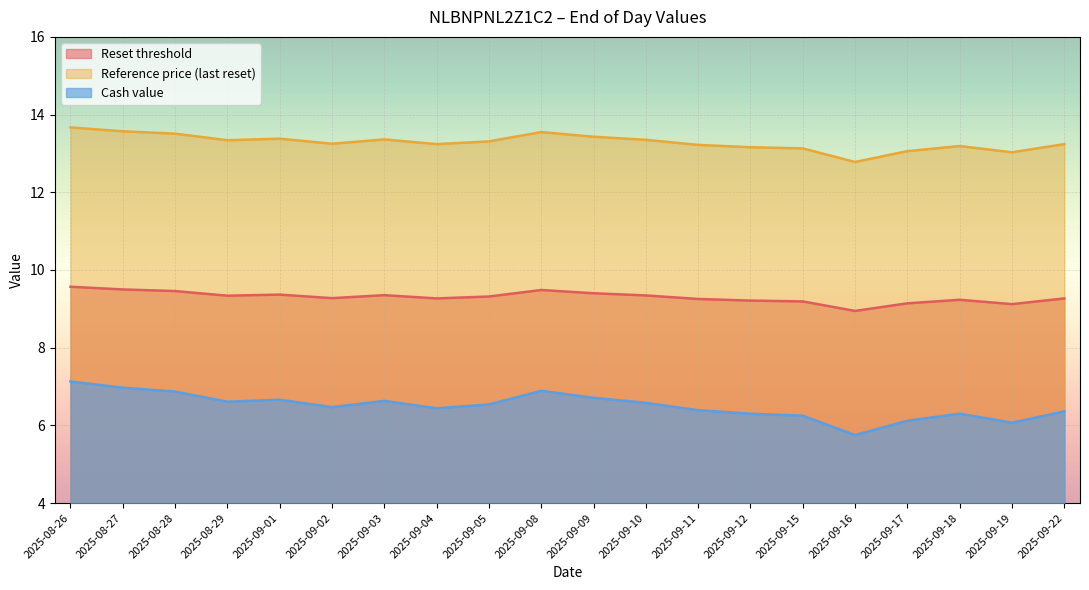

Reading left to right, list all the values displayed in this chart.

Reset threshold: 2025-08-26=9.6	2025-08-27=9.5	2025-08-28=9.5	2025-08-29=9.3	2025-09-01=9.4	2025-09-02=9.3	2025-09-03=9.4	2025-09-04=9.3	2025-09-05=9.3	2025-09-08=9.5	2025-09-09=9.4	2025-09-10=9.3	2025-09-11=9.3	2025-09-12=9.2	2025-09-15=9.2	2025-09-16=8.9	2025-09-17=9.1	2025-09-18=9.2	2025-09-19=9.1	2025-09-22=9.3
Reference price (last reset): 2025-08-26=13.7	2025-08-27=13.6	2025-08-28=13.5	2025-08-29=13.3	2025-09-01=13.4	2025-09-02=13.2	2025-09-03=13.4	2025-09-04=13.2	2025-09-05=13.3	2025-09-08=13.6	2025-09-09=13.4	2025-09-10=13.3	2025-09-11=13.2	2025-09-12=13.2	2025-09-15=13.1	2025-09-16=12.8	2025-09-17=13.1	2025-09-18=13.2	2025-09-19=13.0	2025-09-22=13.2
Cash value: 2025-08-26=7.1	2025-08-27=7.0	2025-08-28=6.9	2025-08-29=6.6	2025-09-01=6.7	2025-09-02=6.5	2025-09-03=6.6	2025-09-04=6.4	2025-09-05=6.5	2025-09-08=6.9	2025-09-09=6.7	2025-09-10=6.6	2025-09-11=6.4	2025-09-12=6.3	2025-09-15=6.2	2025-09-16=5.8	2025-09-17=6.1	2025-09-18=6.3	2025-09-19=6.1	2025-09-22=6.4